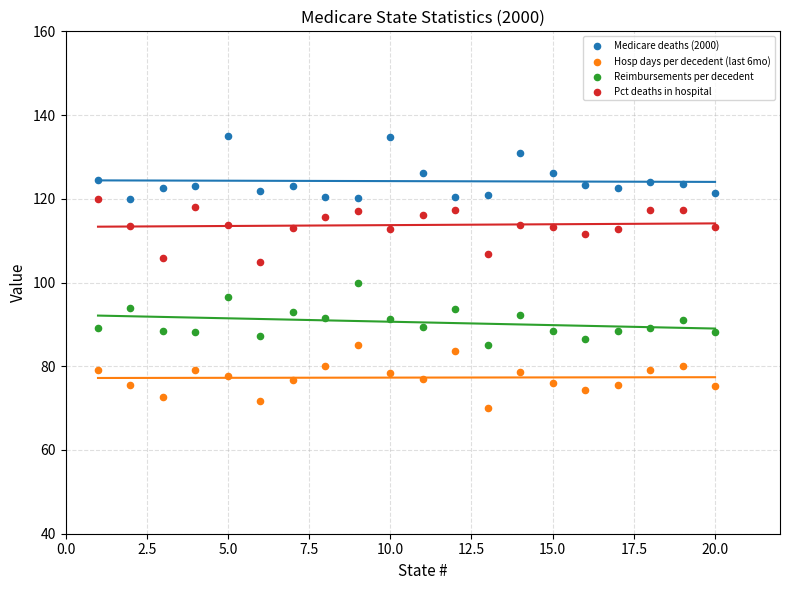

What is the X range (max minus min) for the scatter plot?

19.0